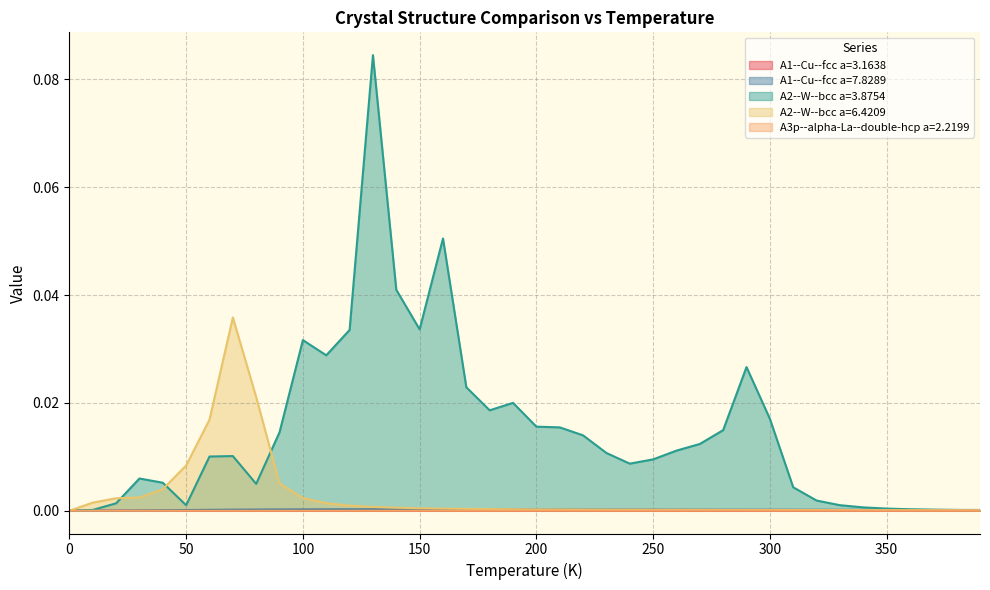

True or false: A2--W--bcc a=3.8754 and A3p--alpha-La--double-hcp a=2.2199 intersect in this chart.

False